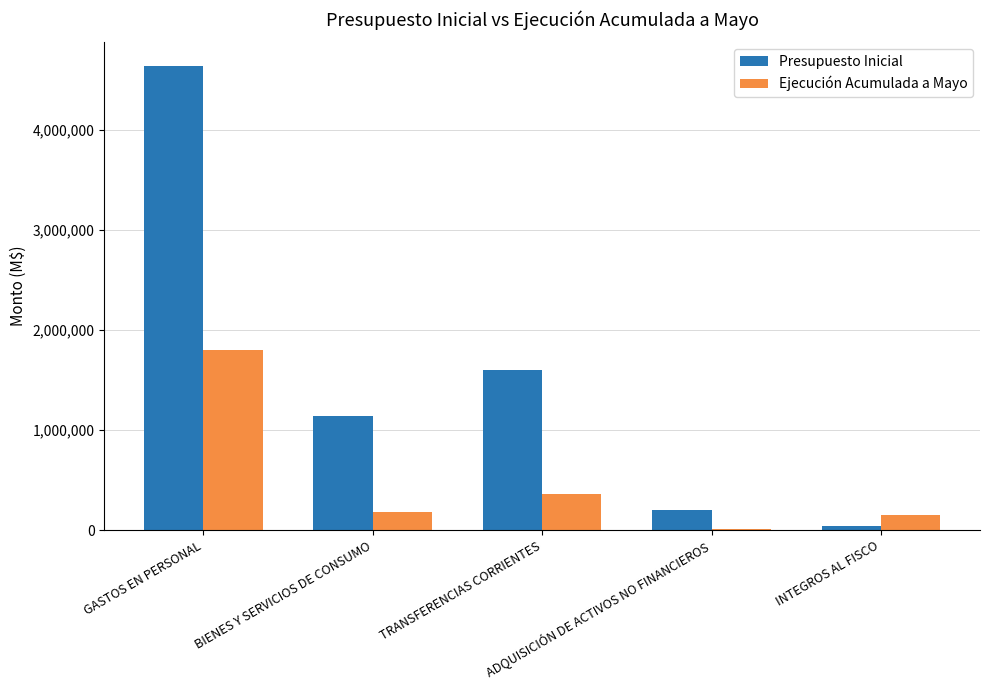

The value of Presupuesto Inicial at ADQUISICIÓN DE ACTIVOS NO FINANCIEROS is 197371. True or false?

True